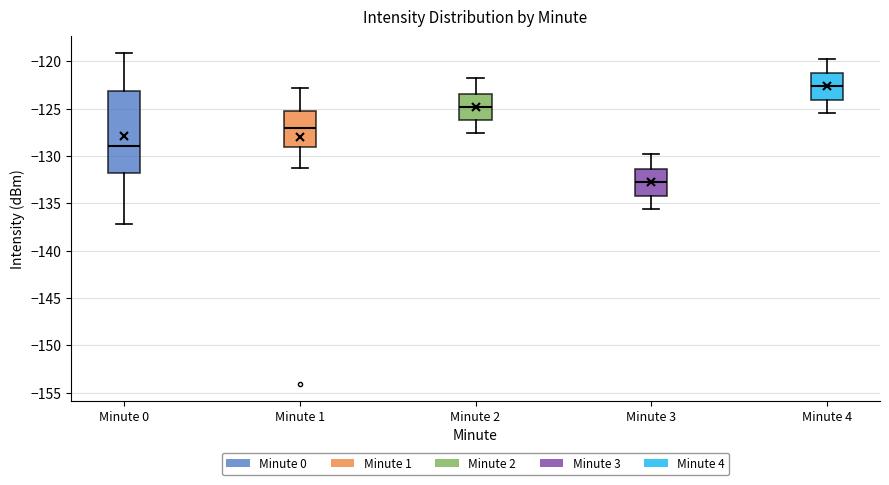

Reading left to right, read every box against the y-axis: the position of its median line, the range the box covers, and the ends of its whiskers. The values are not printed on the chart, so give them approximately, as read against the axis.

Minute 0: median -129.0, box -132.0 to -123.0, whiskers -137.0 to -119.0
Minute 1: median -127.0, box -129.0 to -125.5, whiskers -131.5 to -123.0
Minute 2: median -125.0, box -126.0 to -123.5, whiskers -127.5 to -122.0
Minute 3: median -132.5, box -134.0 to -131.5, whiskers -135.5 to -130.0
Minute 4: median -122.5, box -124.0 to -121.0, whiskers -125.5 to -120.0